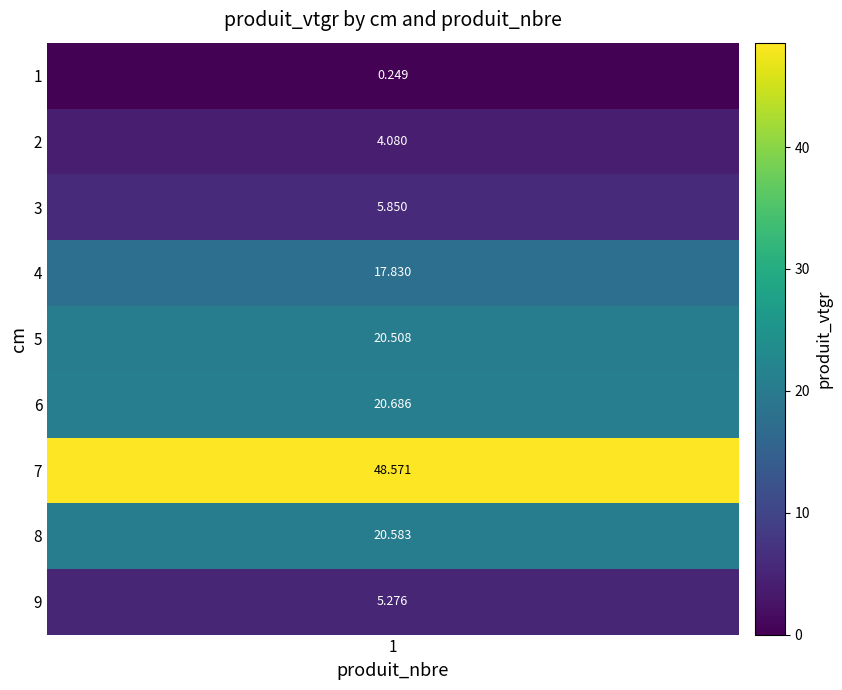

Reading right to left, what are all the values shown in this chart?

5.3	20.6	48.6	20.7	20.5	17.8	5.8	4.1	0.2